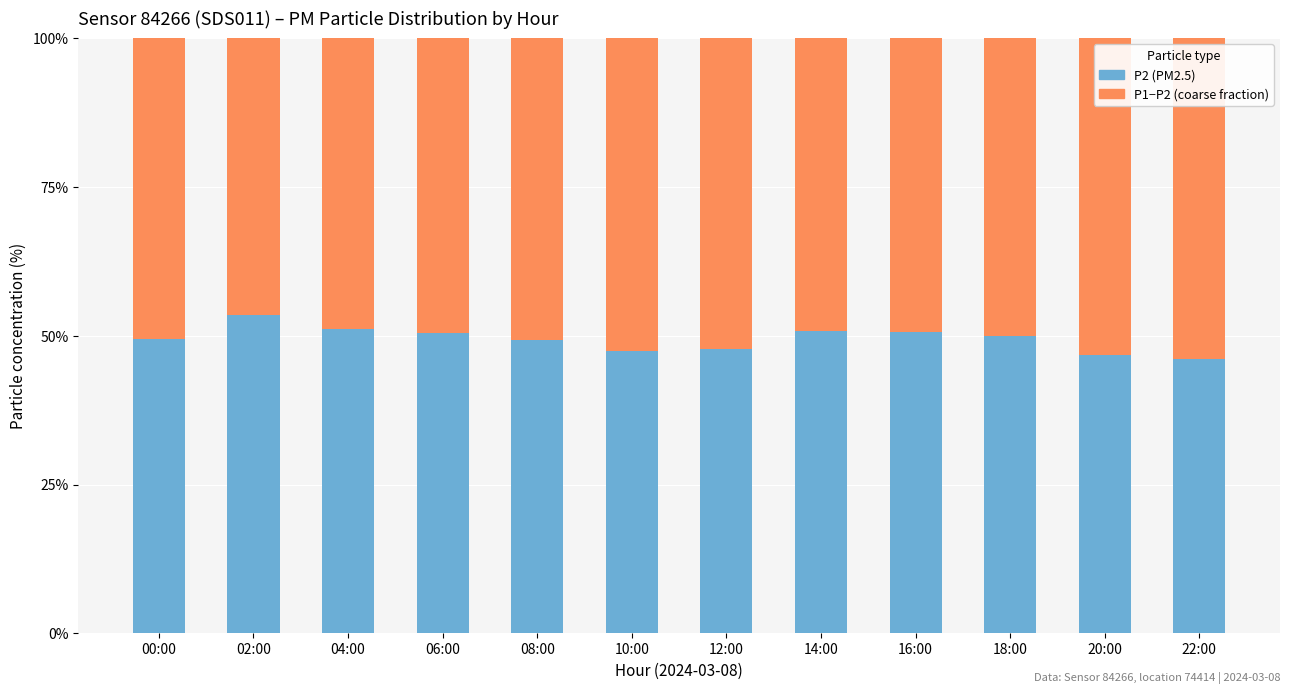

What is the total value across all series at 04:00?

100.0